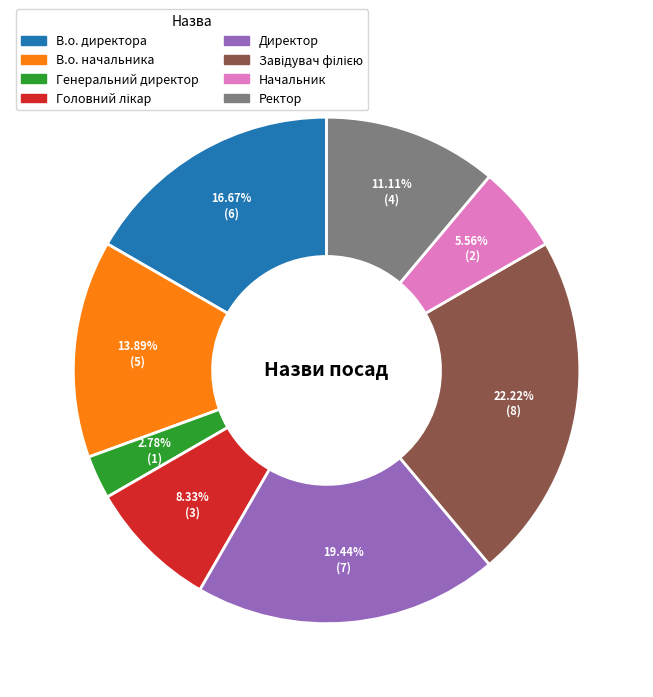

Which slice is the smallest?

Генеральний директор